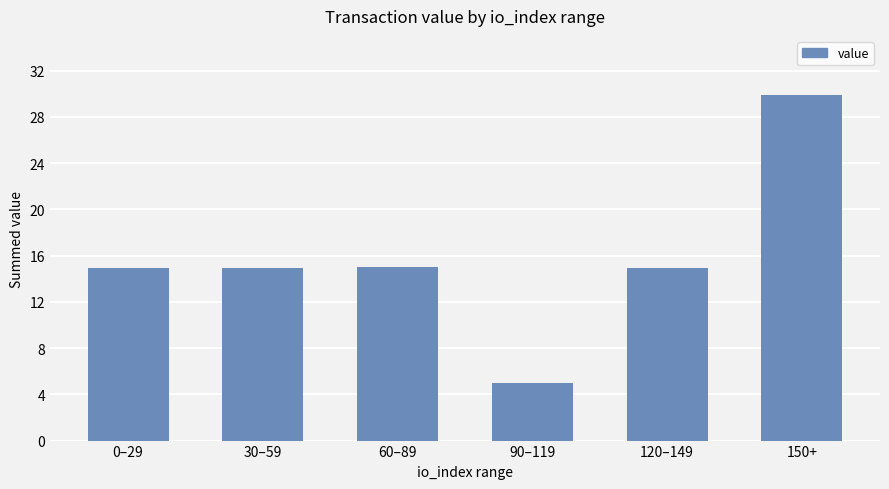

Does the chart contain any negative values?

No